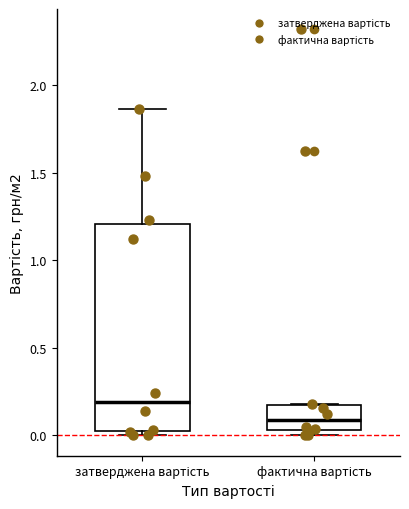

Which box has the highest median line?

затверджена вартість